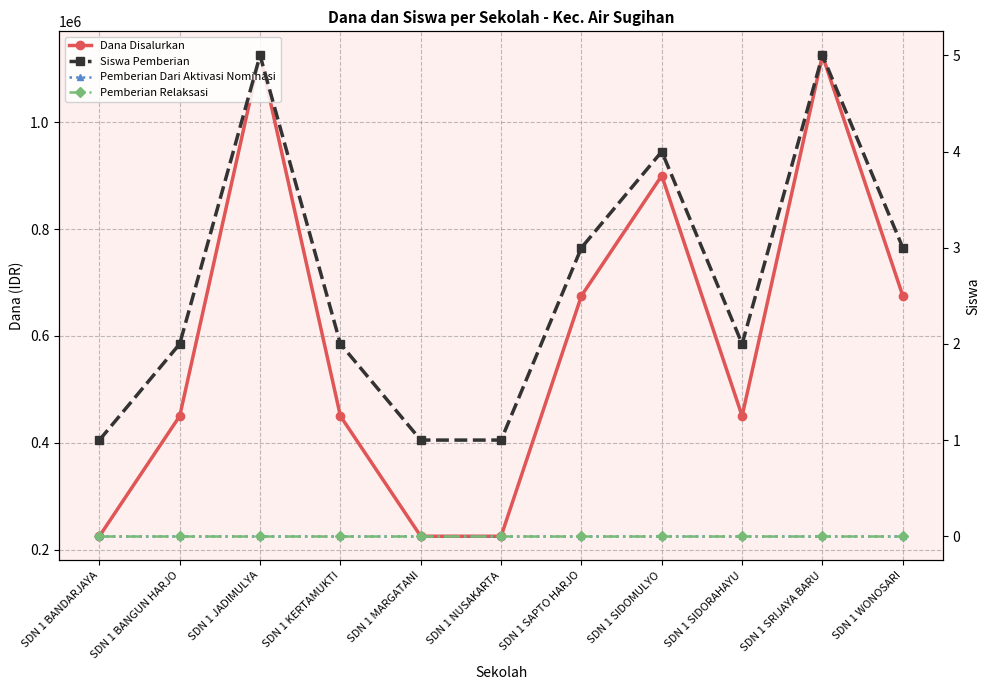

Which category has the highest value in the Pemberian Dari Aktivasi Nominasi series?

SDN 1 BANDARJAYA